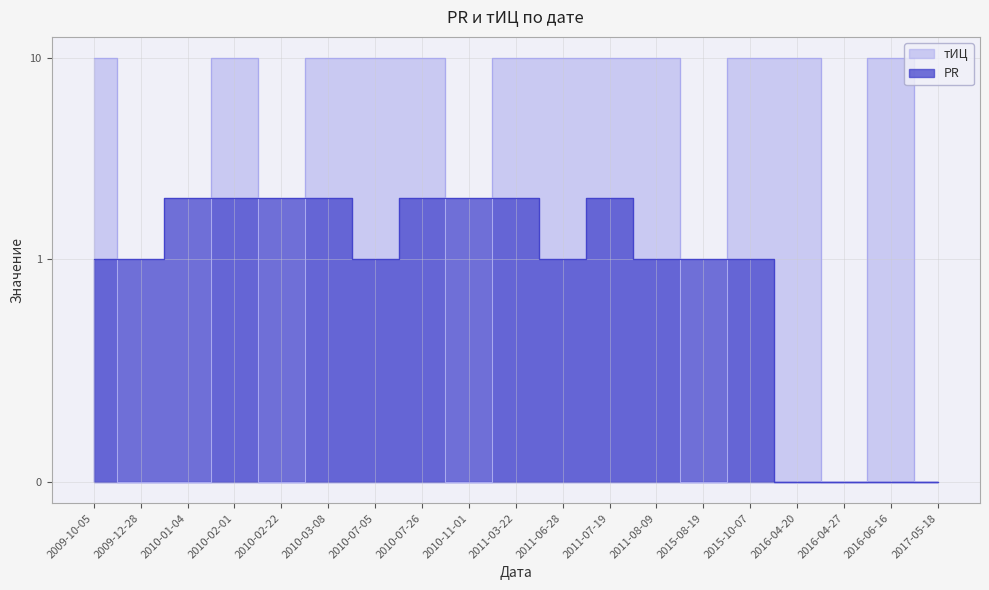

At 2010-07-05, list the series in order from largest to smallest.

тИЦ, PR